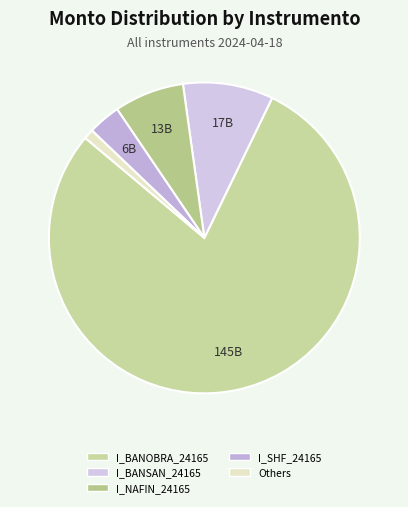

How many slices are in this pie chart?

5